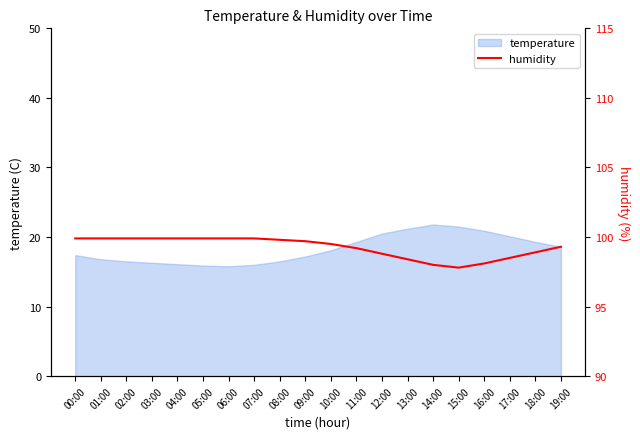

The value at 16:00 is 98.1. True or false?

True